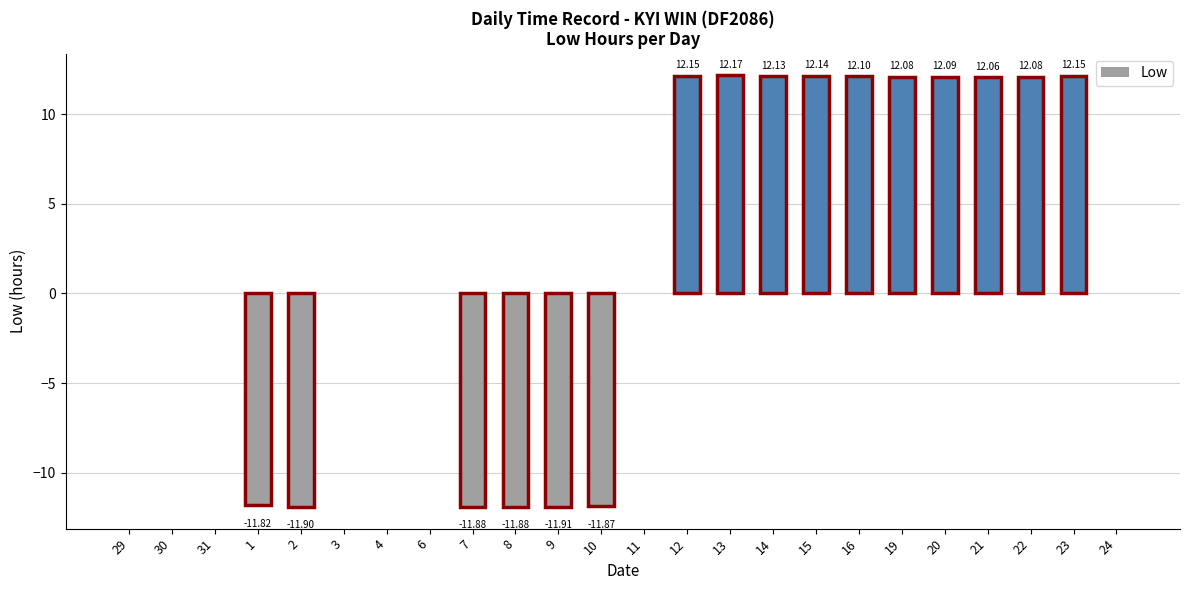

Which label corresponds to the largest value in the chart?

13